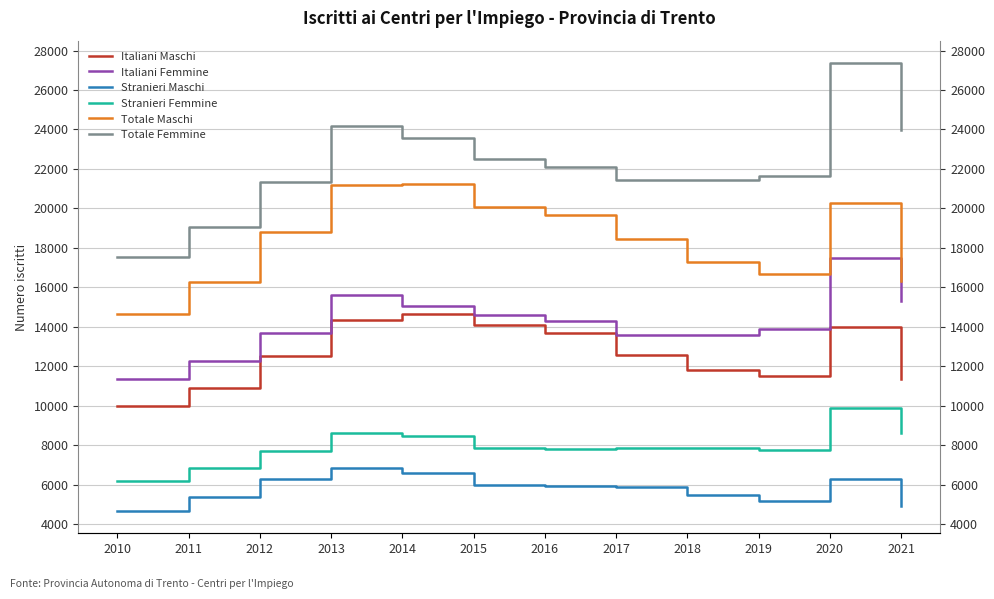

At how many categories does at least one series exceed 23207?

4